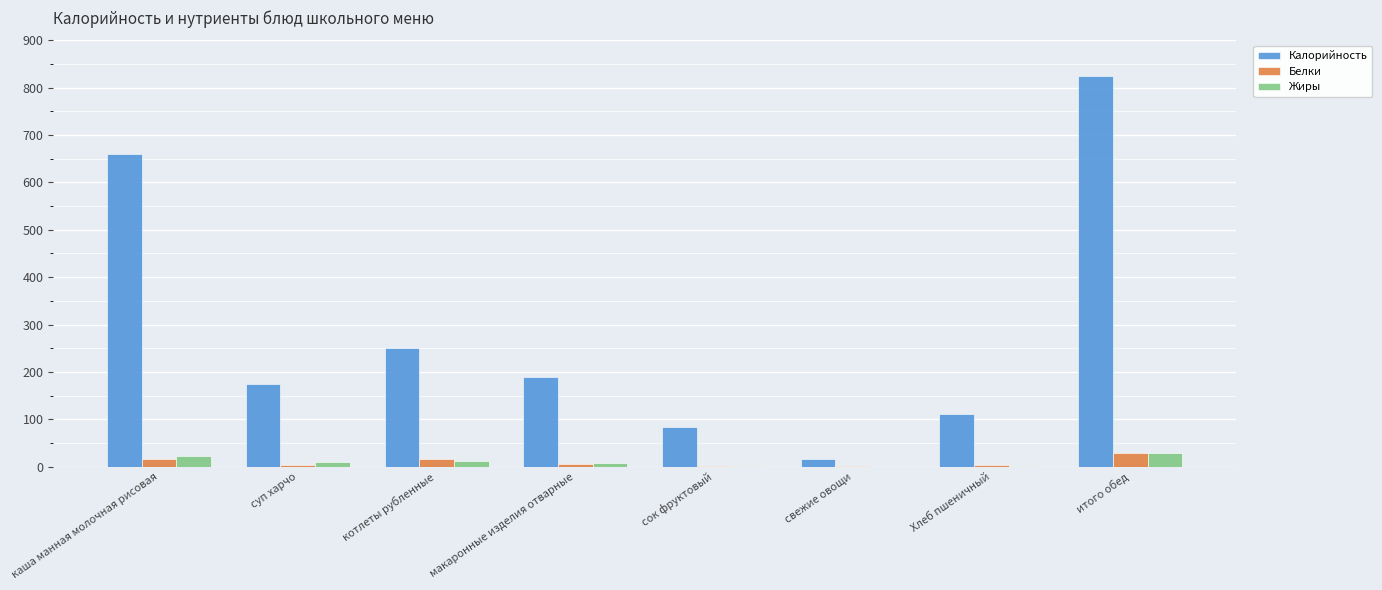

How many data points in Калорийность are above 188?

4